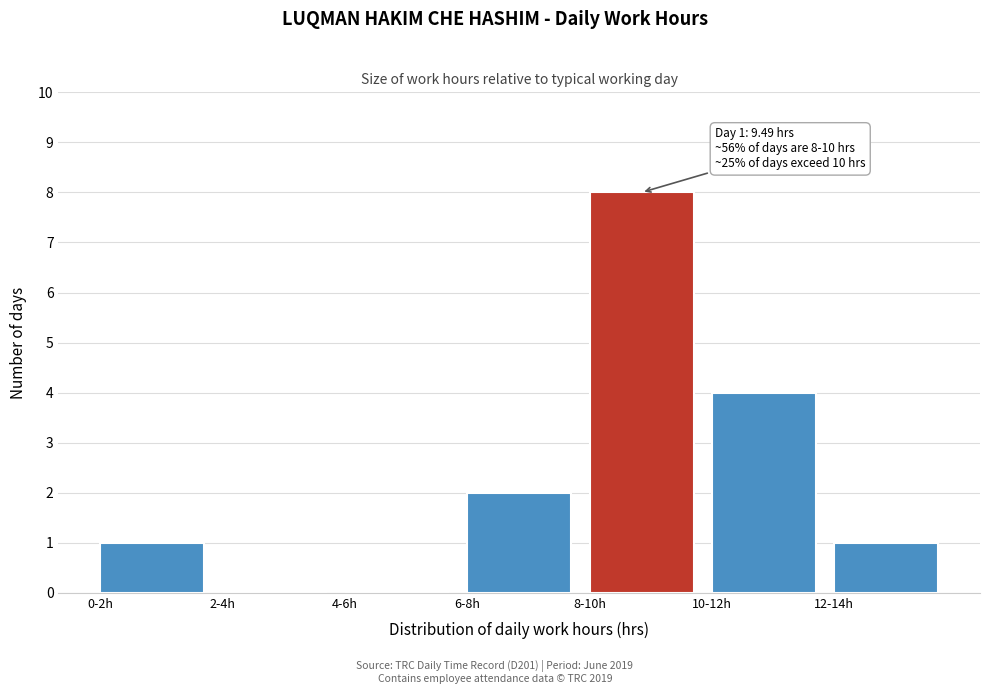

Reading left to right, what are all the values shown in this chart?

0-2h=1	2-4h=0	4-6h=0	6-8h=2	8-10h=8	10-12h=4	12-14h=1